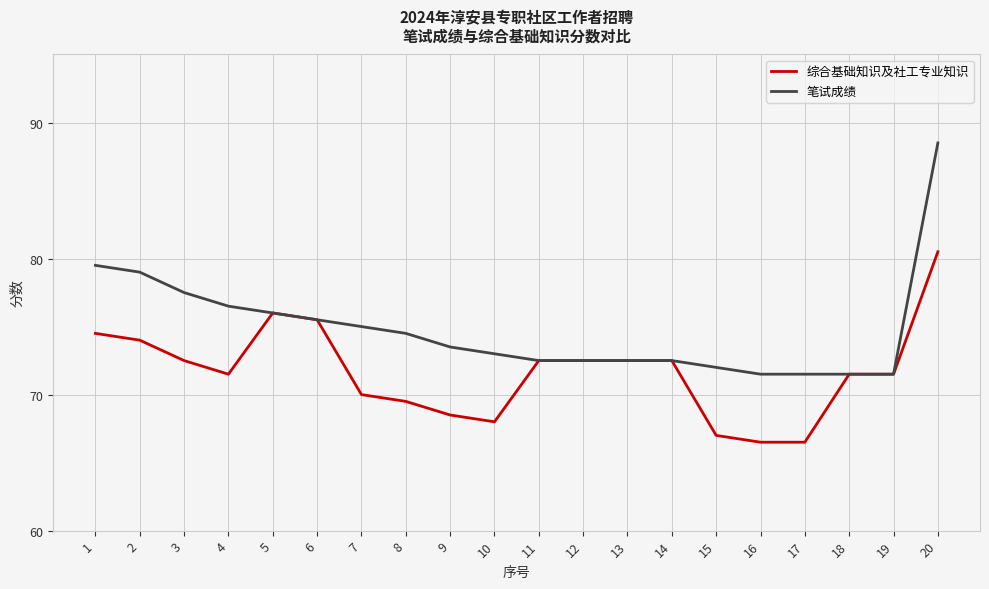

The 笔试成绩 series shows 71.5 at 19. True or false?

True